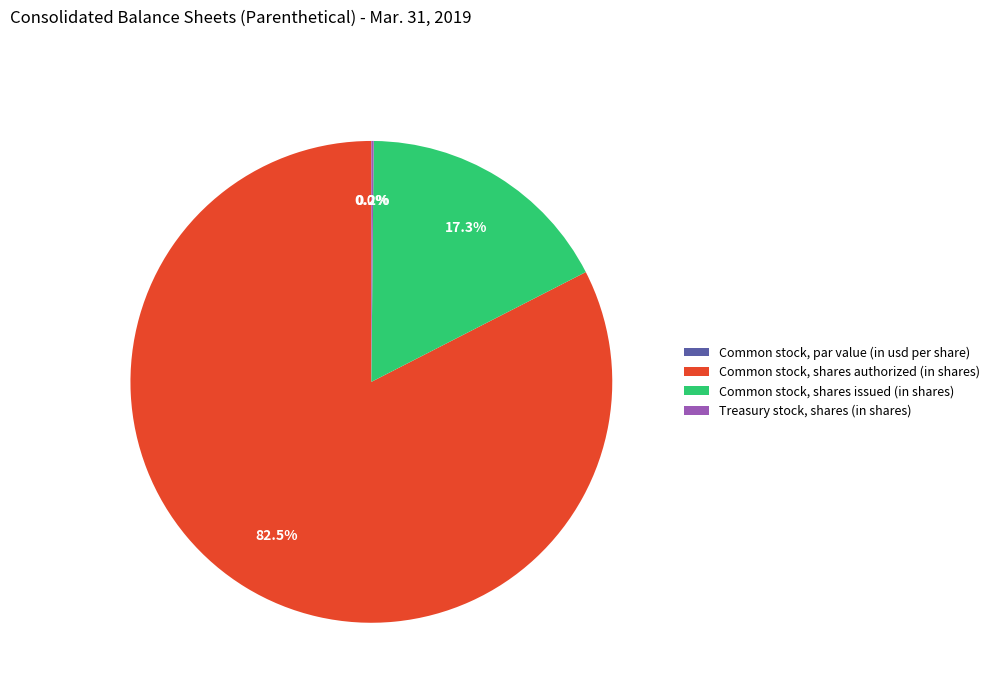

Does any single category account for the majority?

Yes